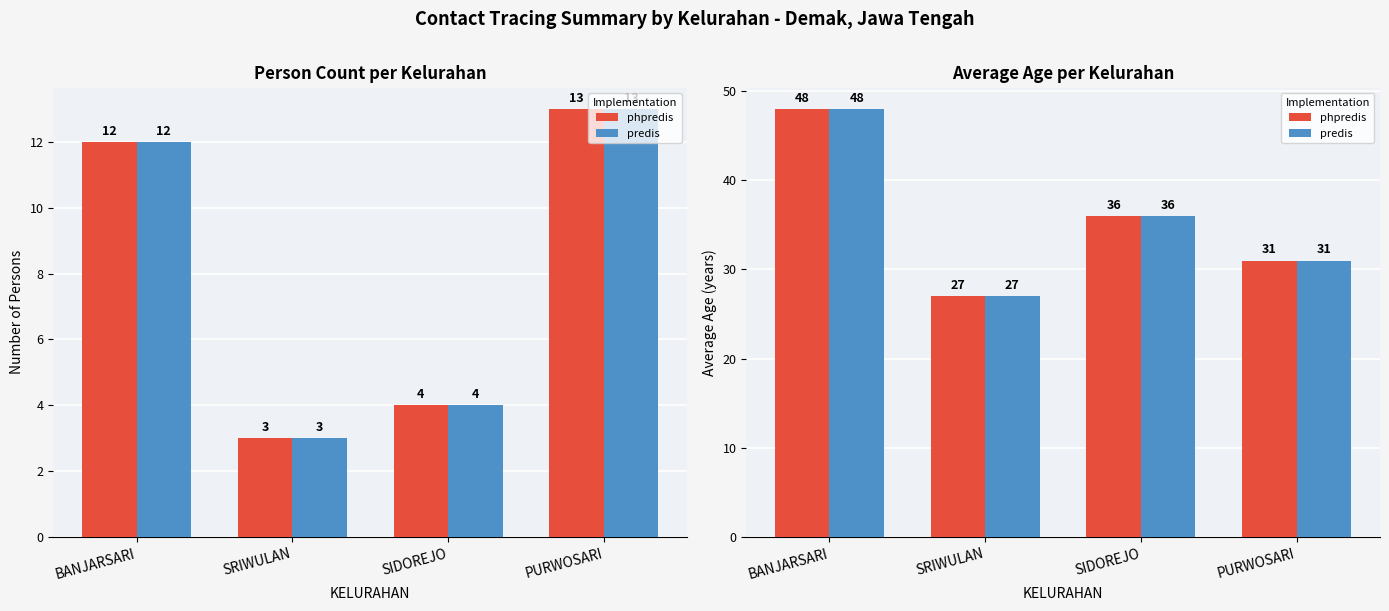

How many L (red) values are between 31 and 48?

3